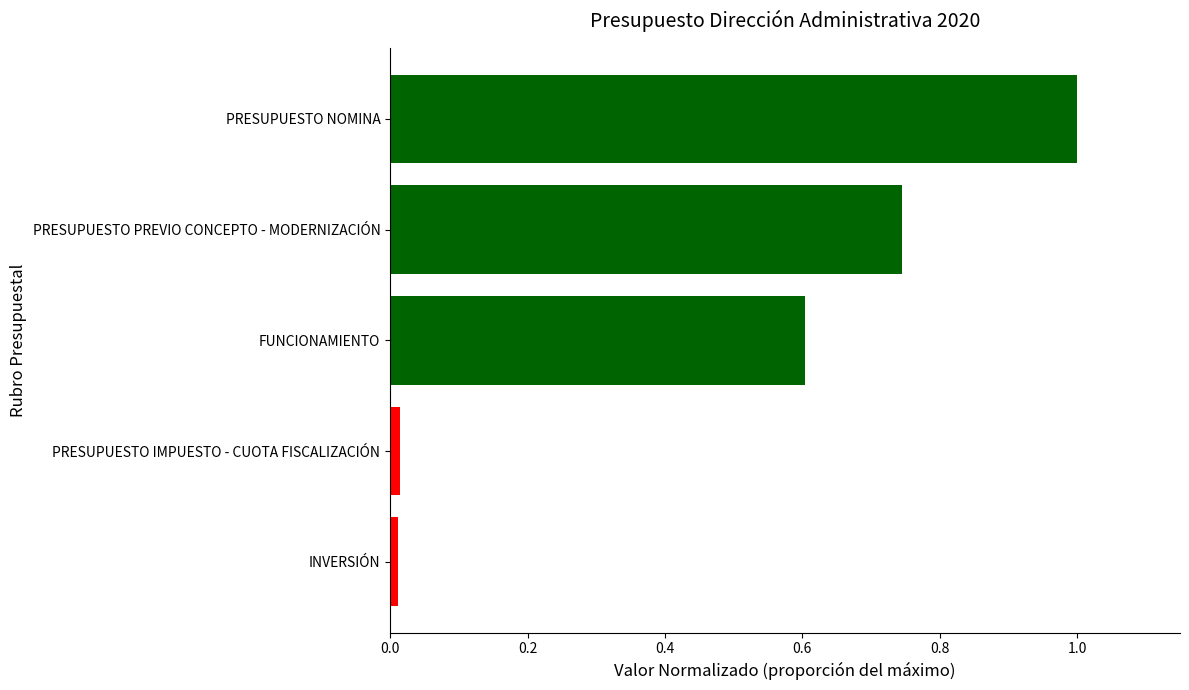

What is the change in value from FUNCIONAMIENTO to PRESUPUESTO NOMINA?

+0.4